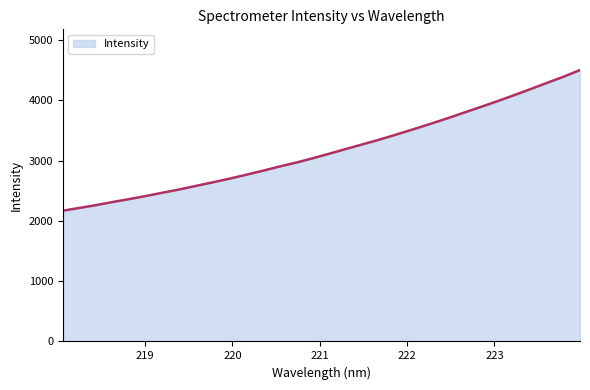

How many categories are shown in the chart?

32